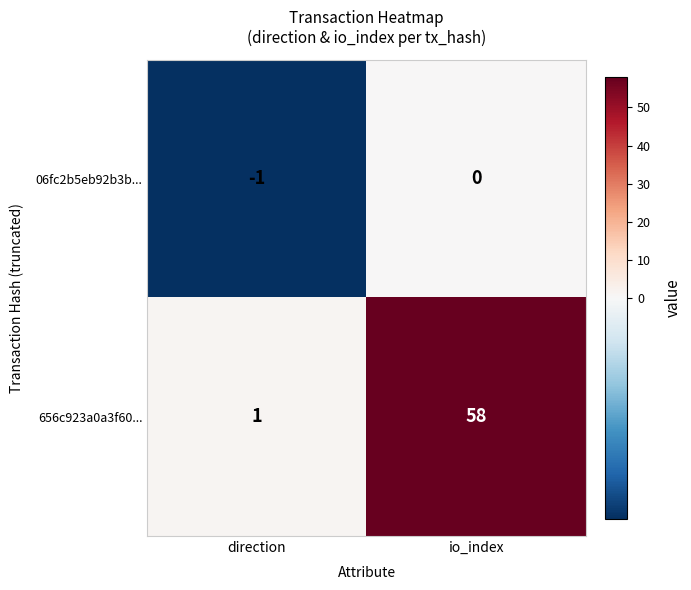

Which series changed the most between direction and io_index?

656c923a0a3f60...